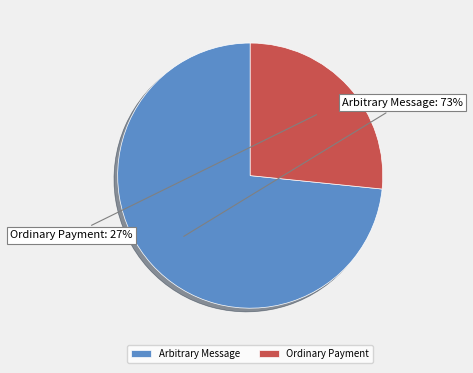

To the nearest percent, what portion does Ordinary Payment represent?

27%